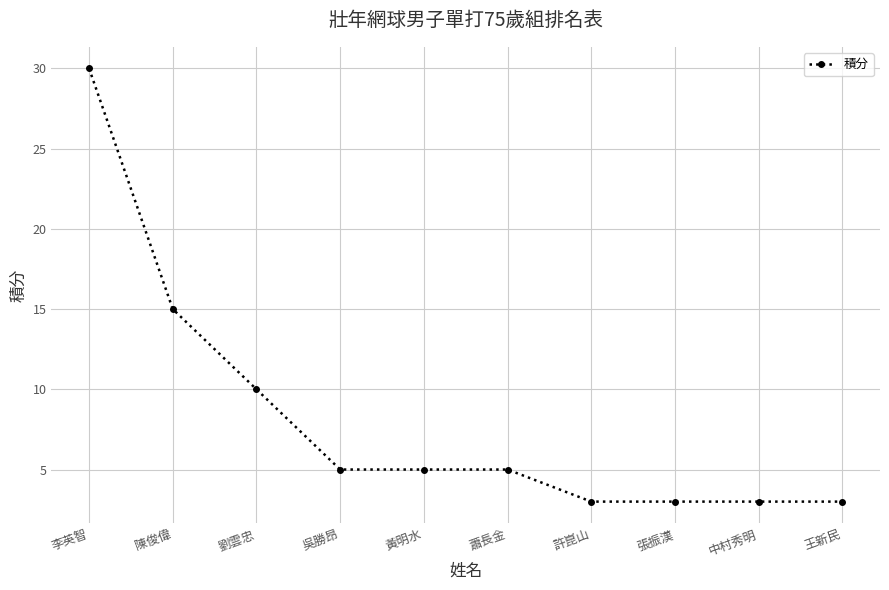

What is the label of the 6th point from the left?

蕭長金